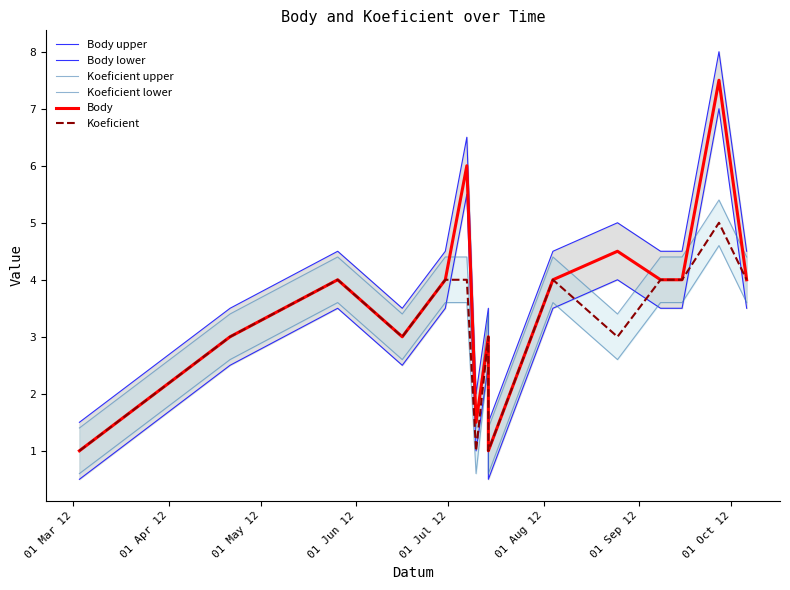

Is it true that Koeficient upper equals 6.4 at 01 May 12?

False